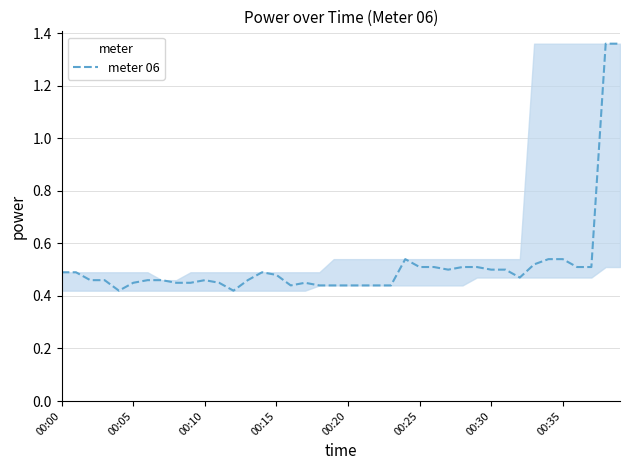

What is the difference between the maximum and minimum values?

0.9